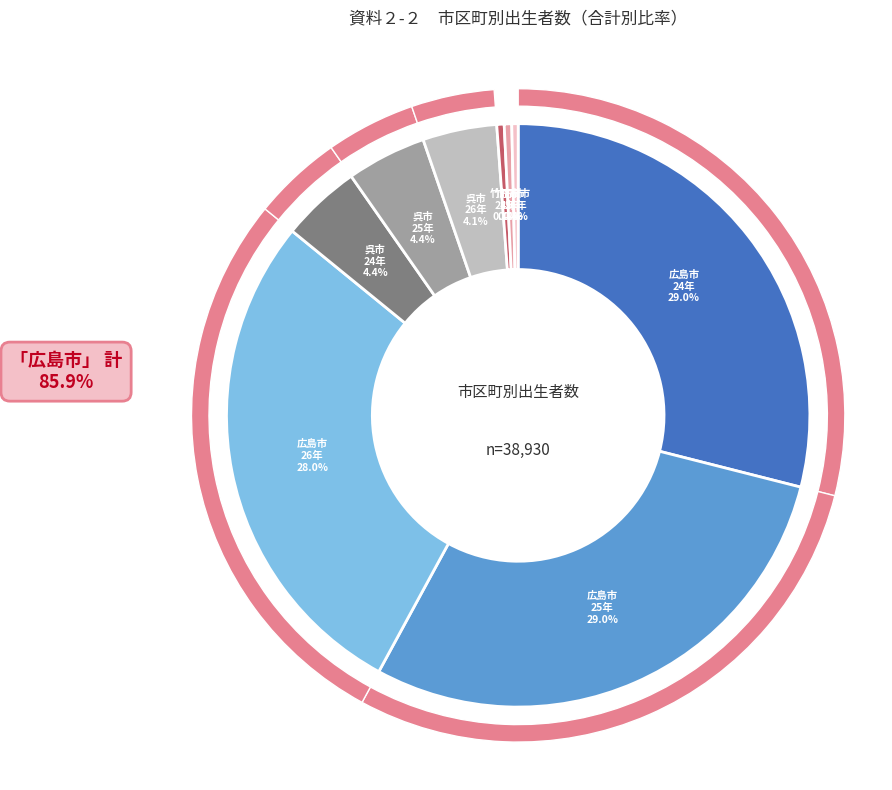

Count the number of slices in the pie.

9